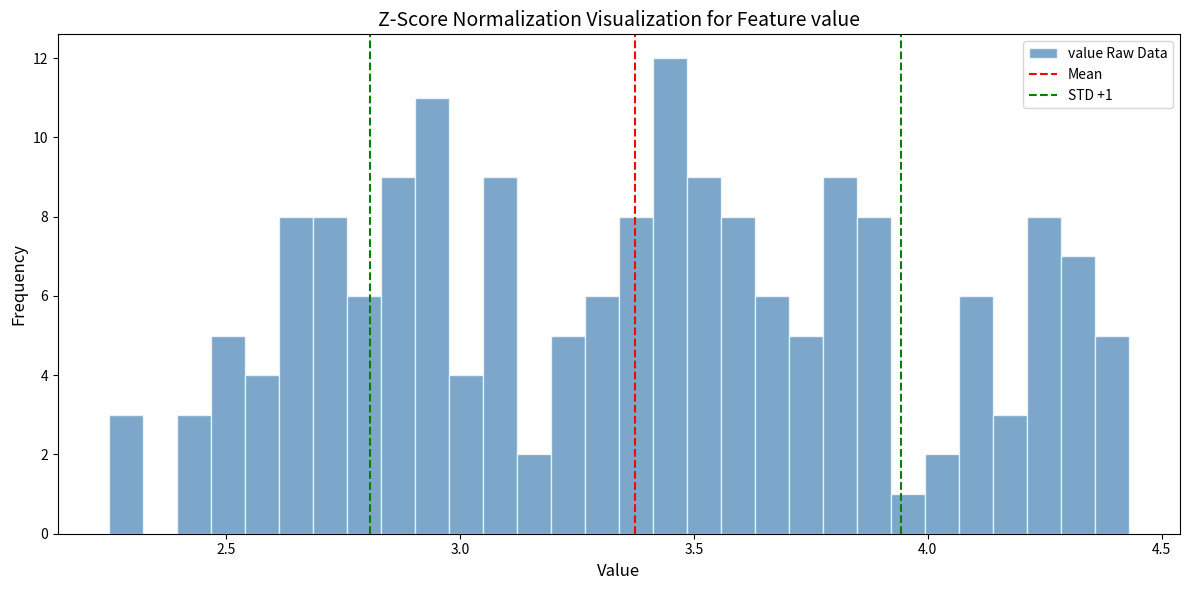

Around what value on the x-axis is the tallest bar? Give the approximate position of its centre, as read against the axis.

3.45